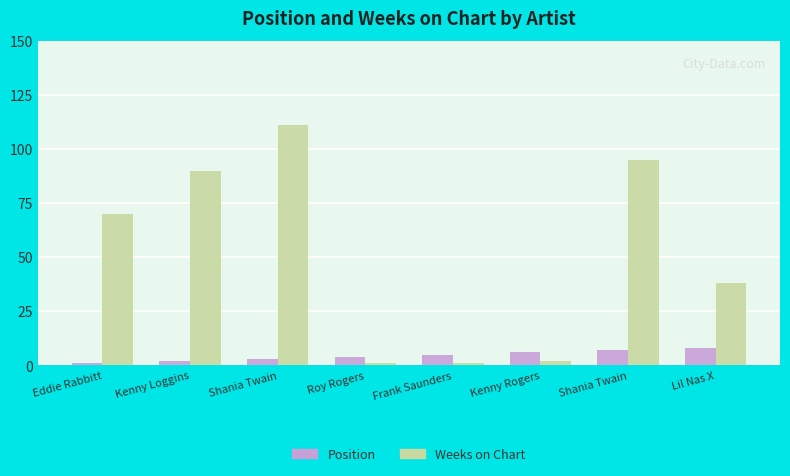

Rank the series by their maximum value, from lowest to highest.

Position, Weeks on Chart